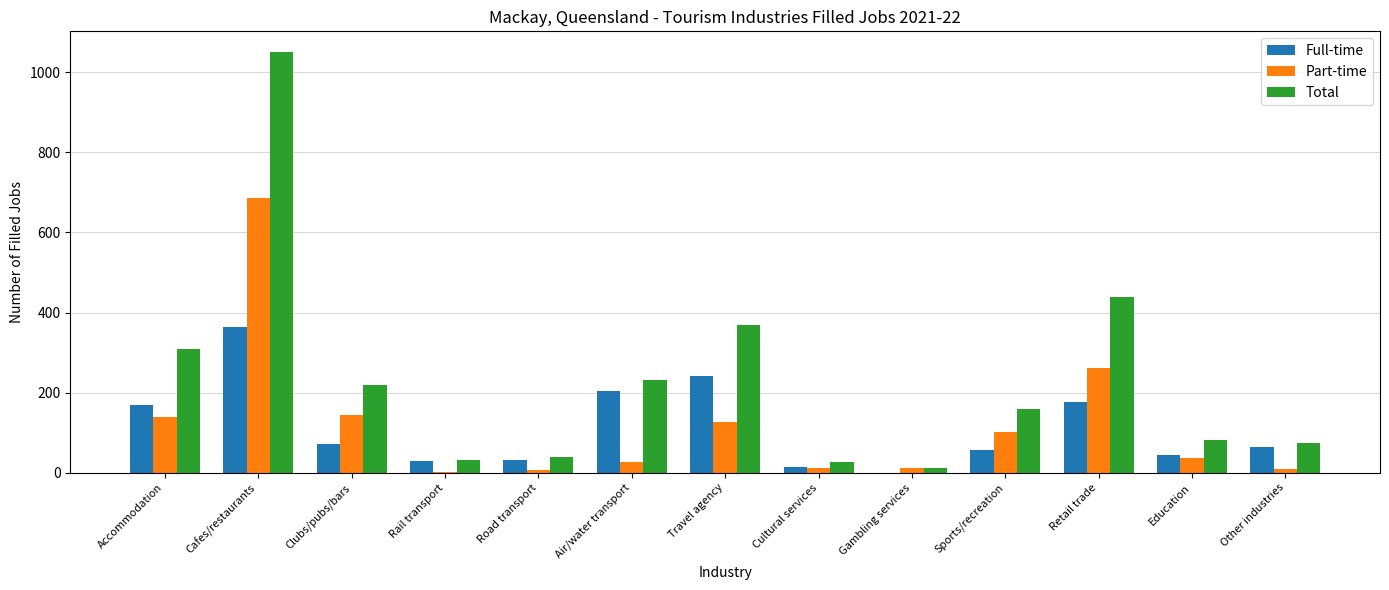

Which series has the largest range (max minus min)?

Total